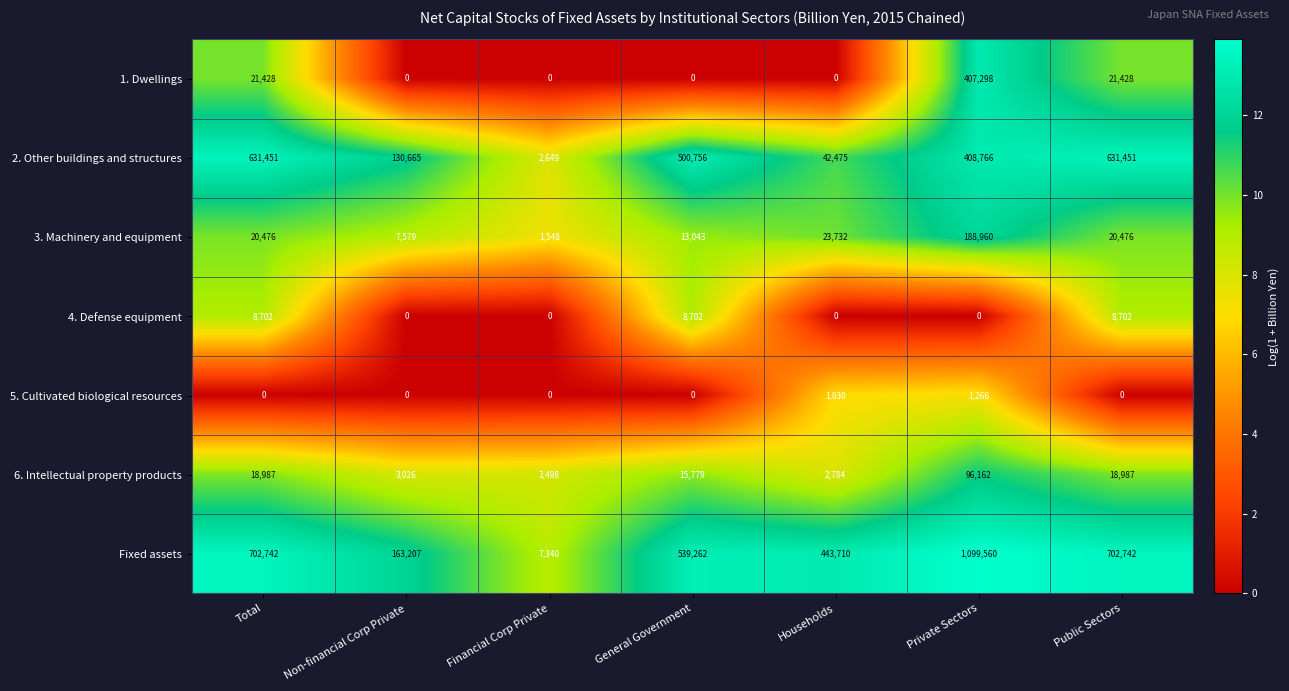

True or false: Fixed assets has a value of 702742 at Total.

True